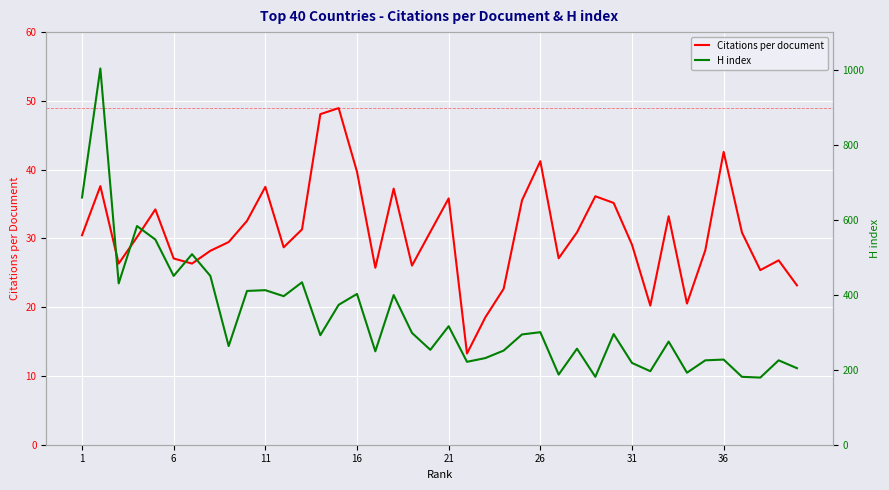

What is the minimum value for Citations per document?

13.3